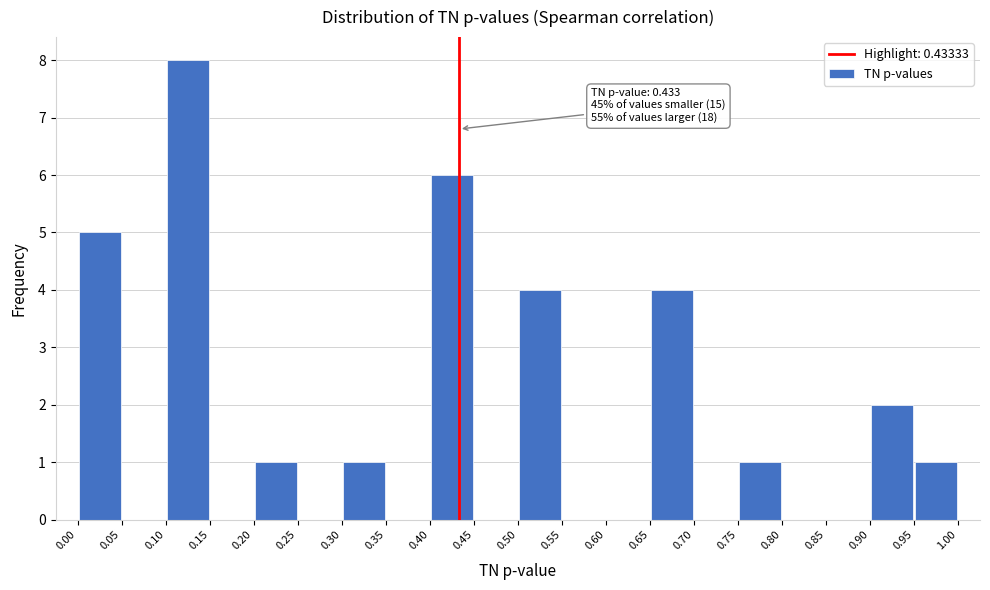

Over which range of the x-axis is the bar tallest?

0.10 to 0.15